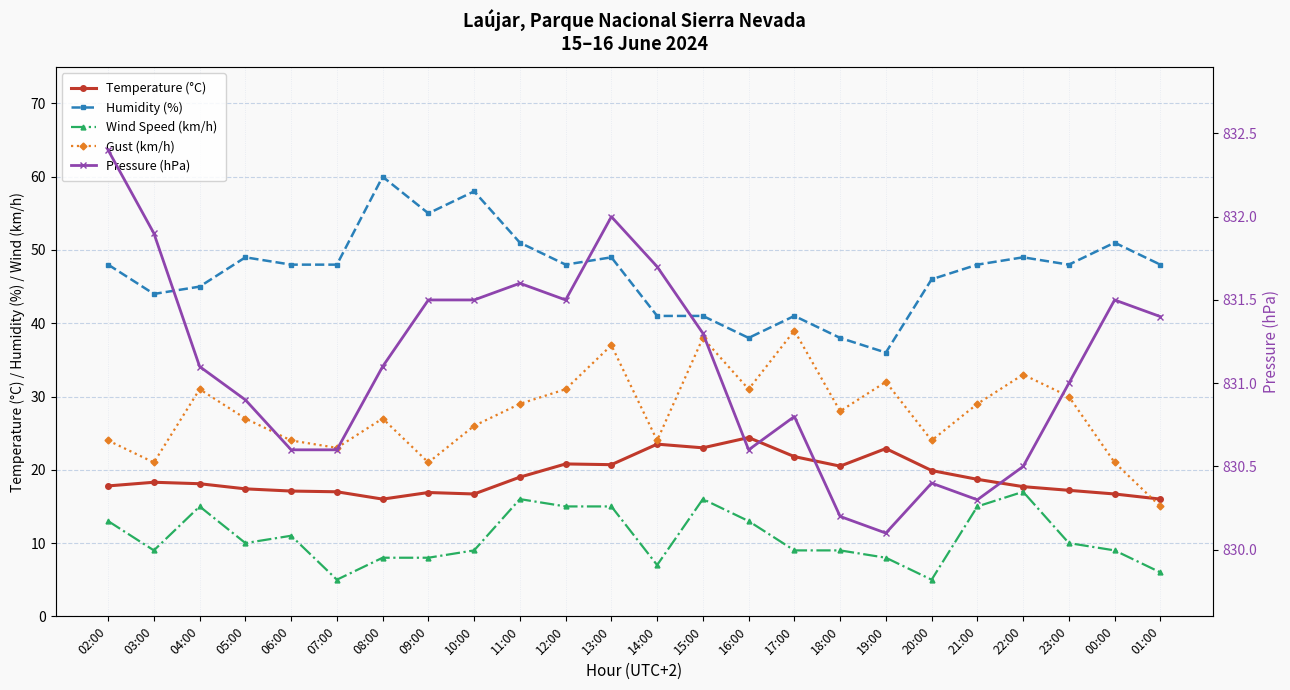

Which has a higher value, 13:00 or 17:00?

17:00